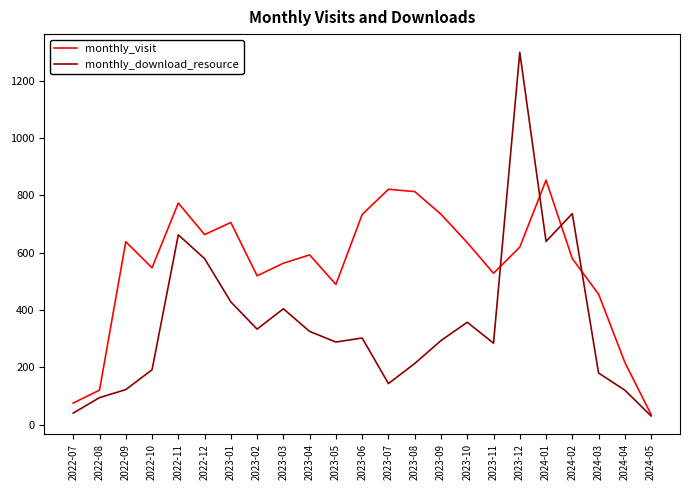

What position from the left is 2023-09?

15